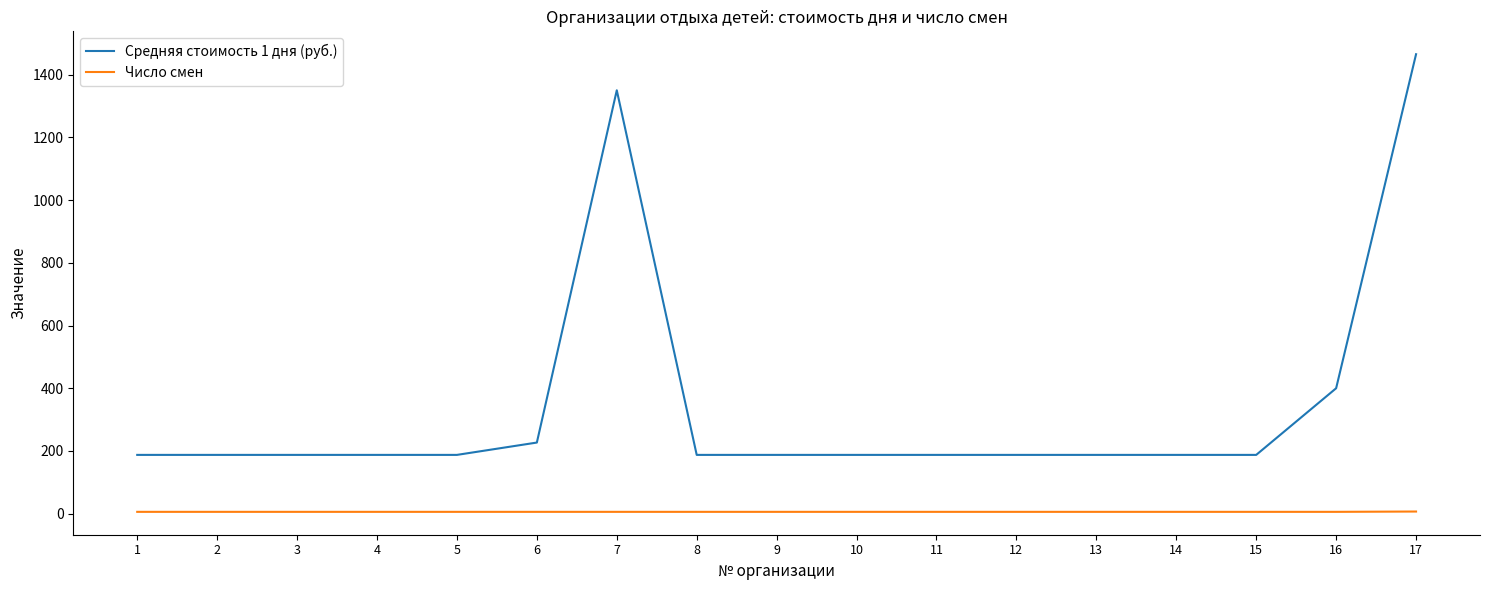

How many lines are shown in the chart?

2